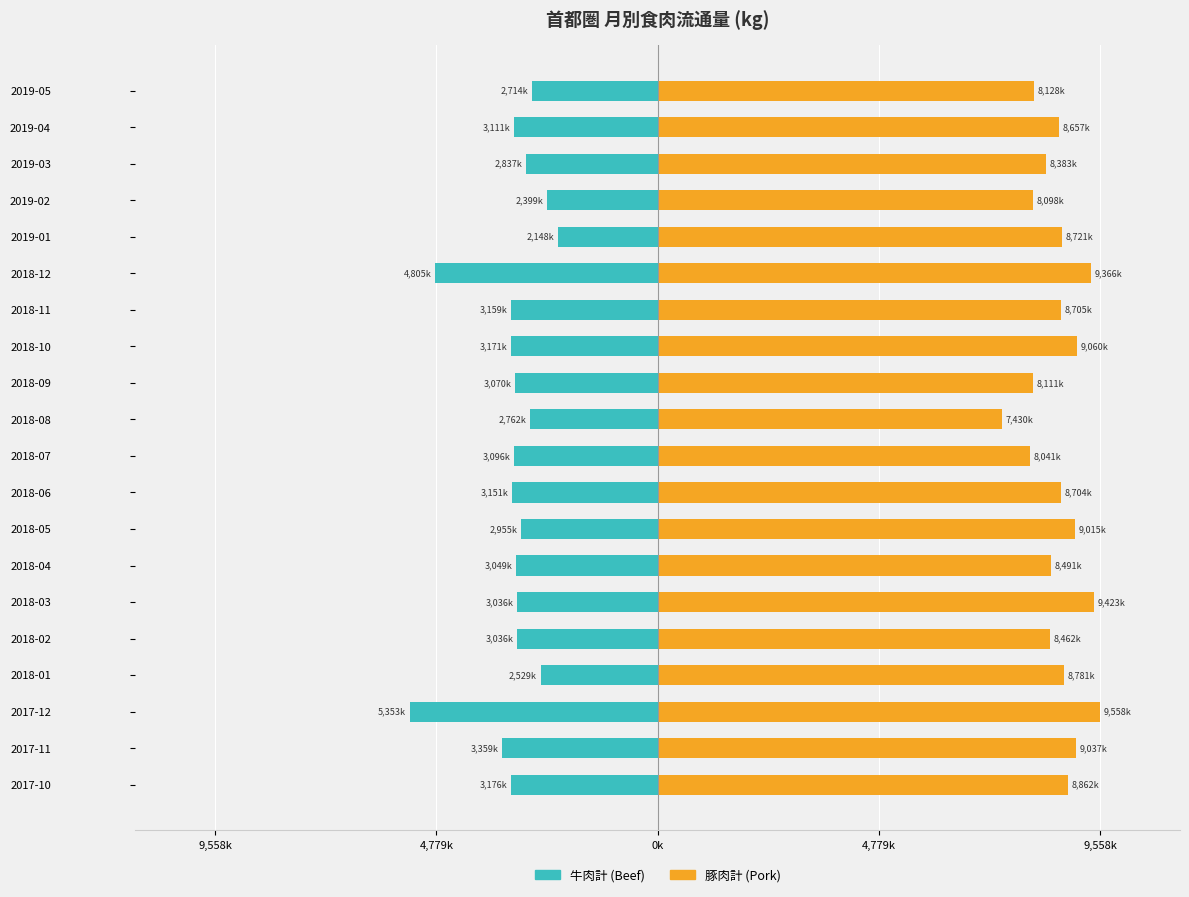

Which series has the largest total across all categories?

豚肉計 (Pork)